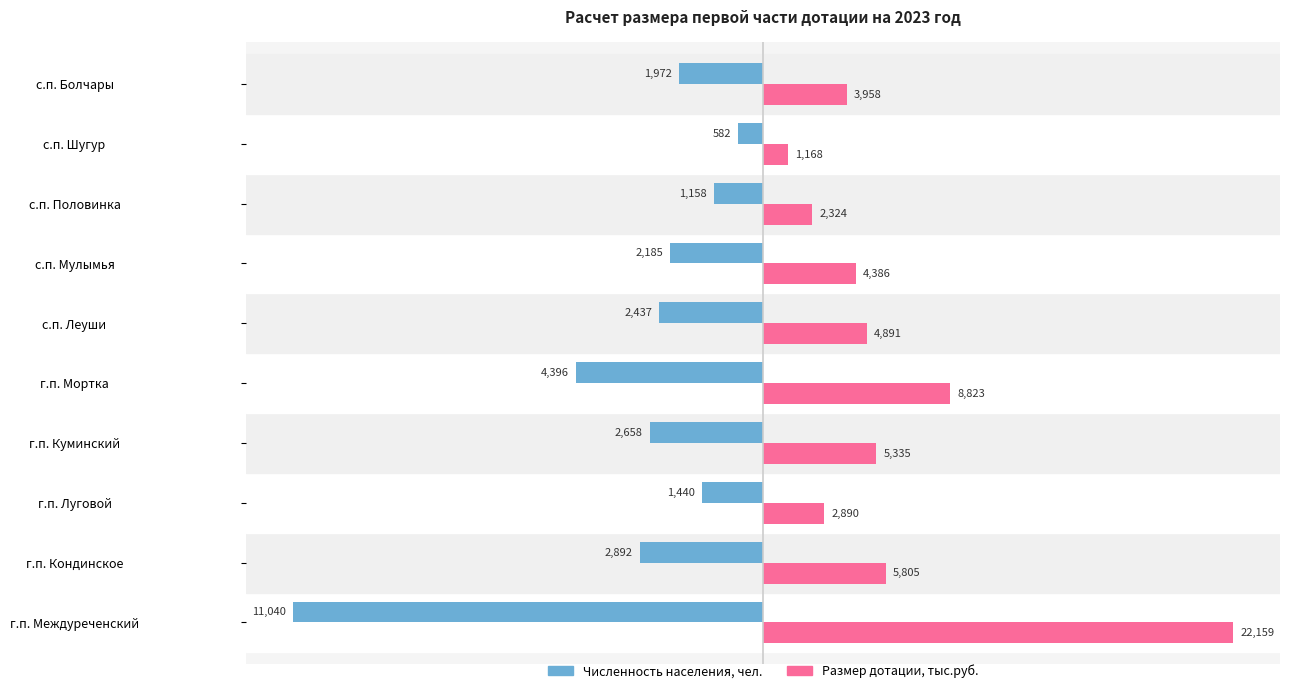

What are all the series names shown in the legend?

Численность населения, чел., Размер дотации, тыс.руб.